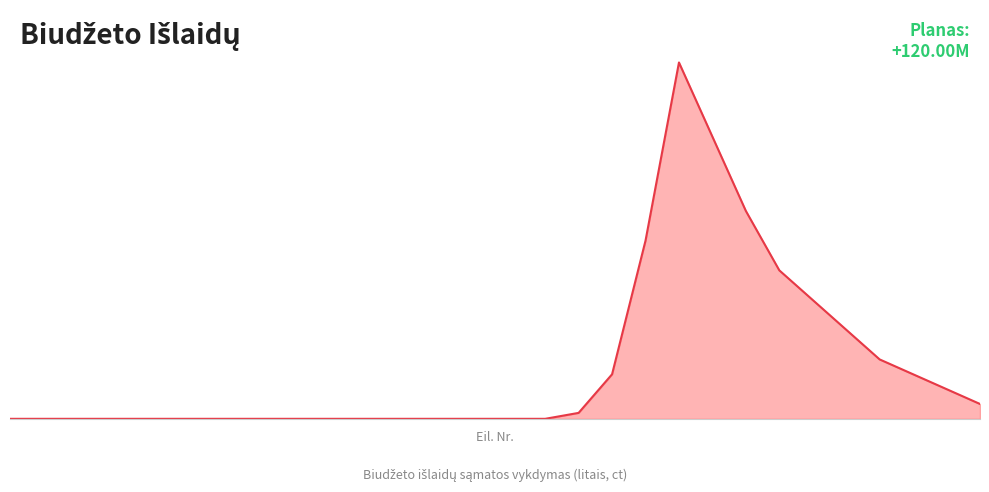

Does the chart have visible grid lines?

No